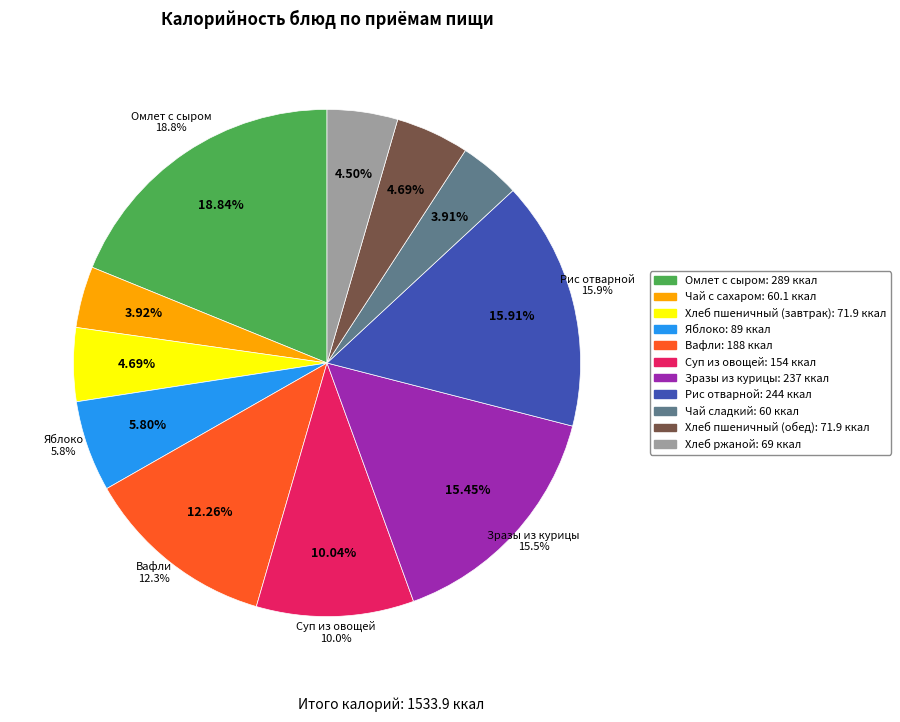

How many slices are in this pie chart?

11